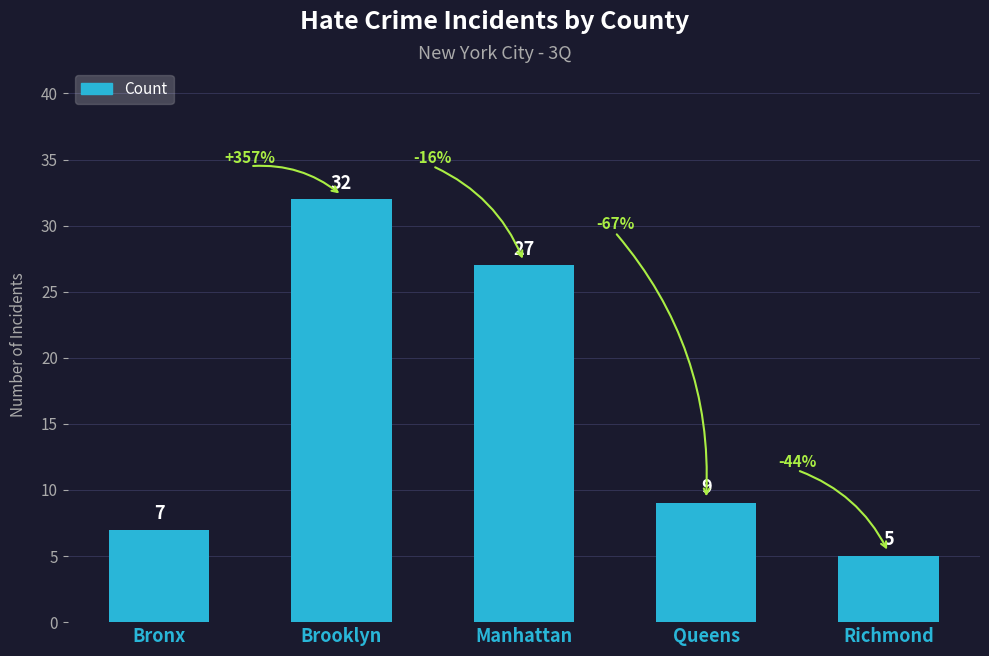

How many bars are there in total?

5